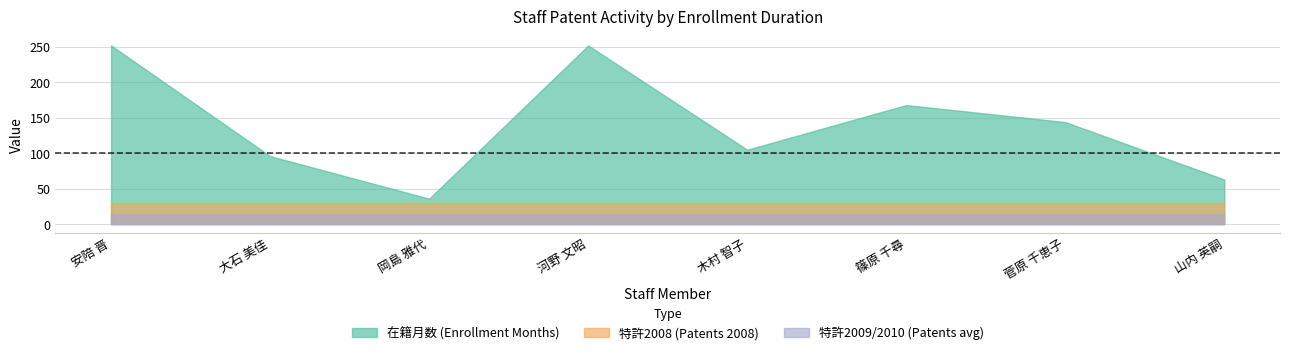

What is the approximate value of 在籍月数 at 安陪 晋, to the nearest 5?

250